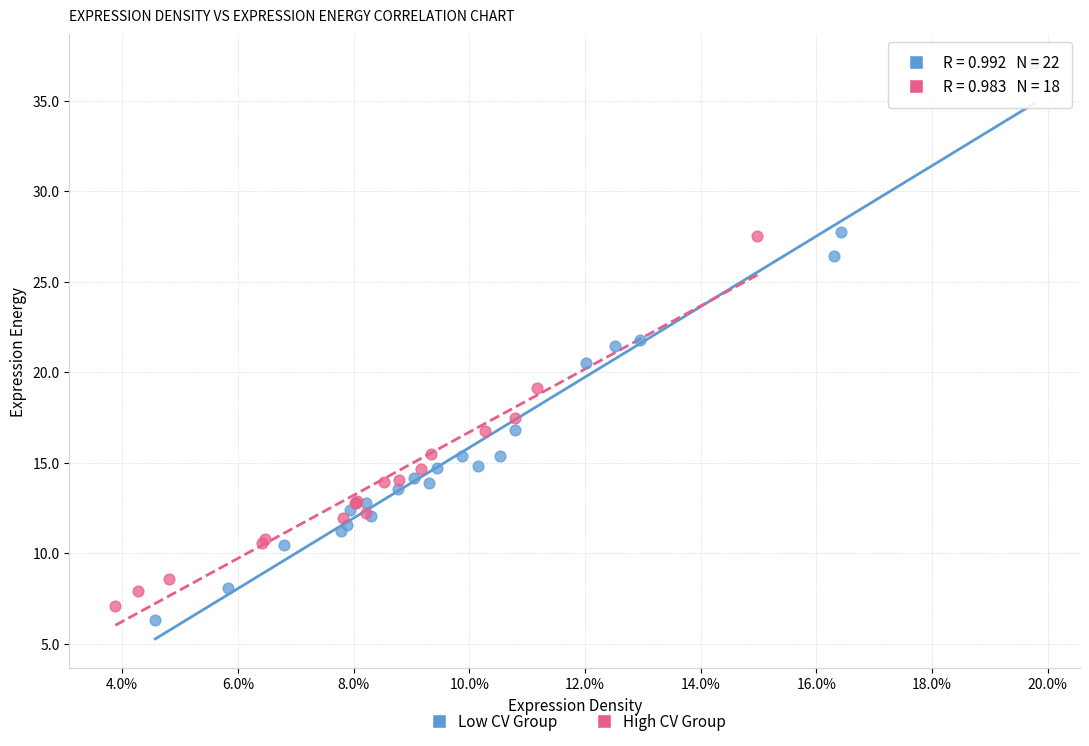

Which series reaches the maximum Y coordinate?

Low CV Group